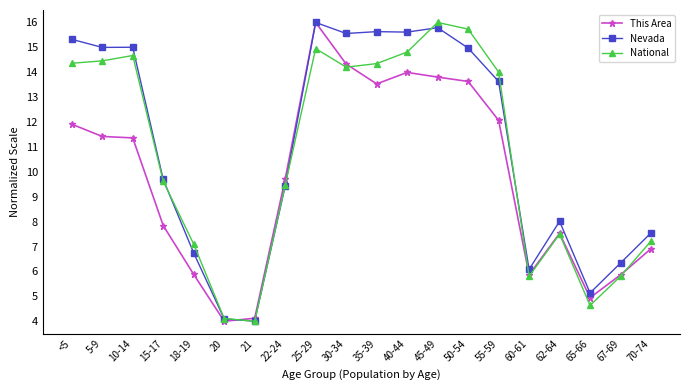

What is the difference between the second highest and minimum values in the Nevada series?

11.8